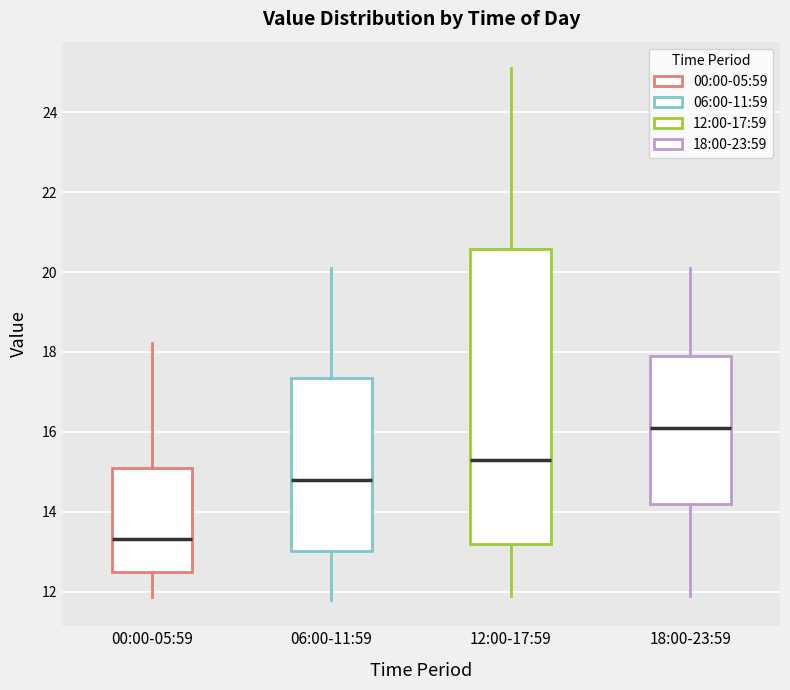

Where does the lower whisker of the box for 00:00-05:59 end on the y-axis? The values are not printed on the chart, so give them approximately, as read against the axis.

11.8